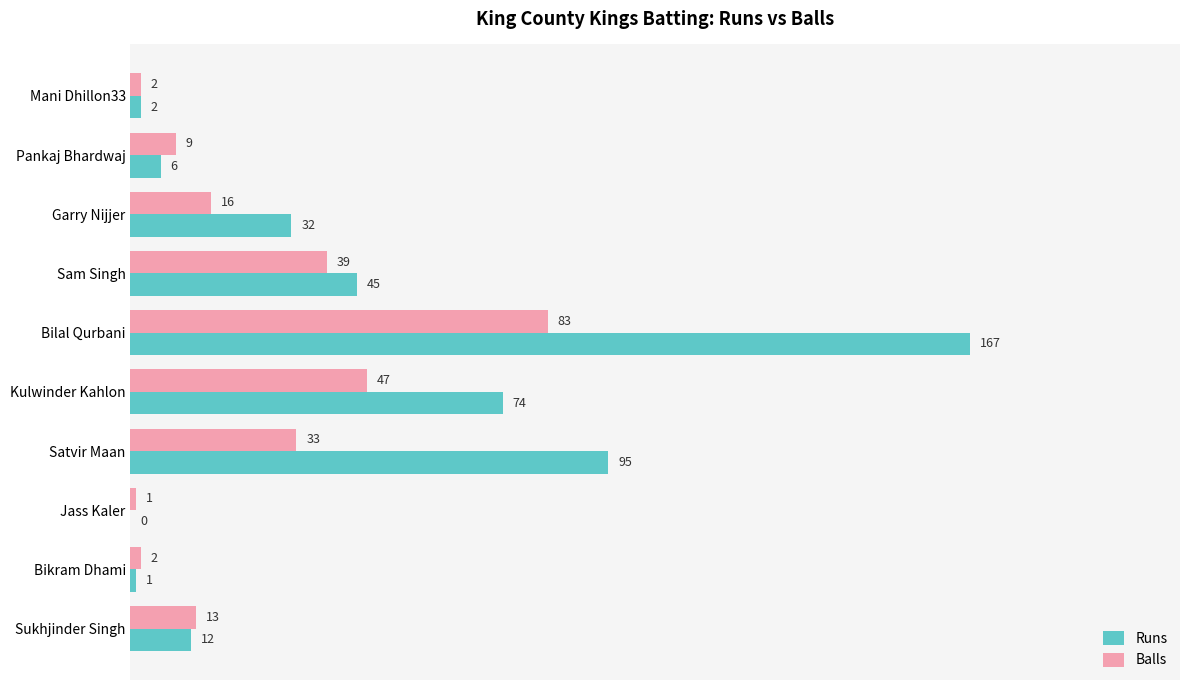

At which category is the sum across all series the highest?

Bilal Qurbani